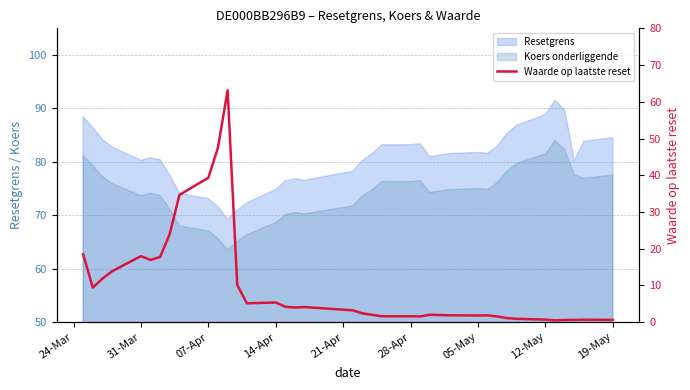

What is the sum of all values?

375.2